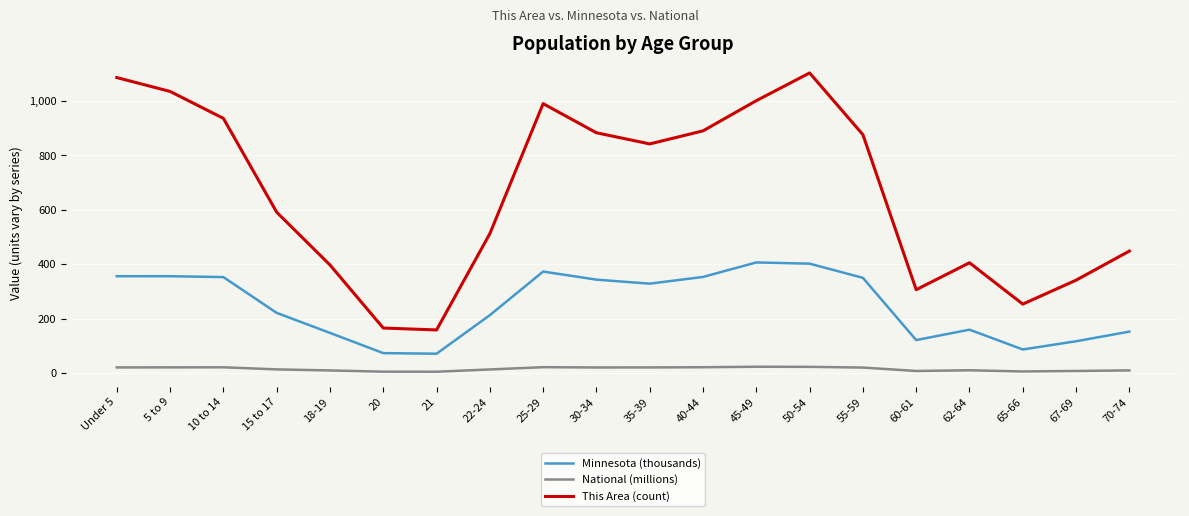

True or false: National (millions) and This Area (count) cross at least once.

False